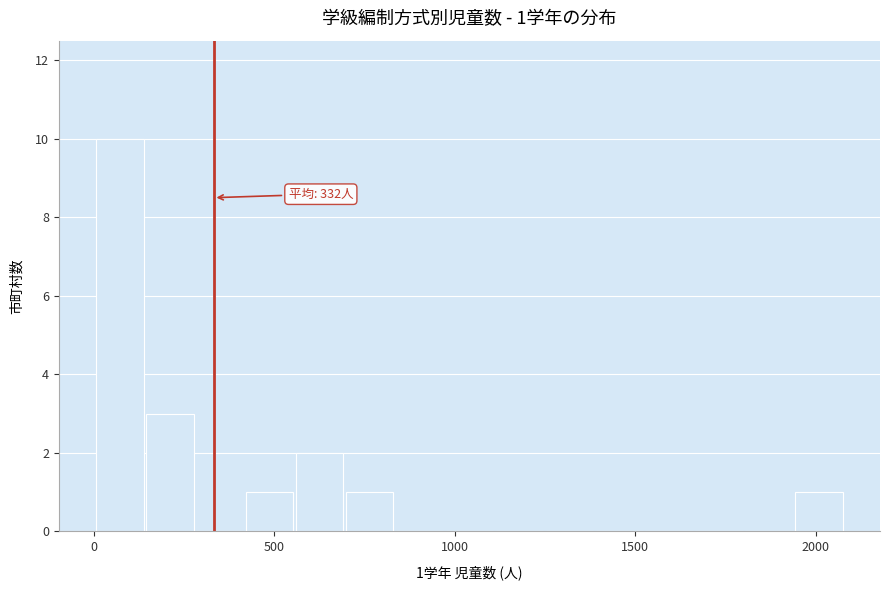

Read against the x-axis, roughly where is the centre of the tallest bar?

50